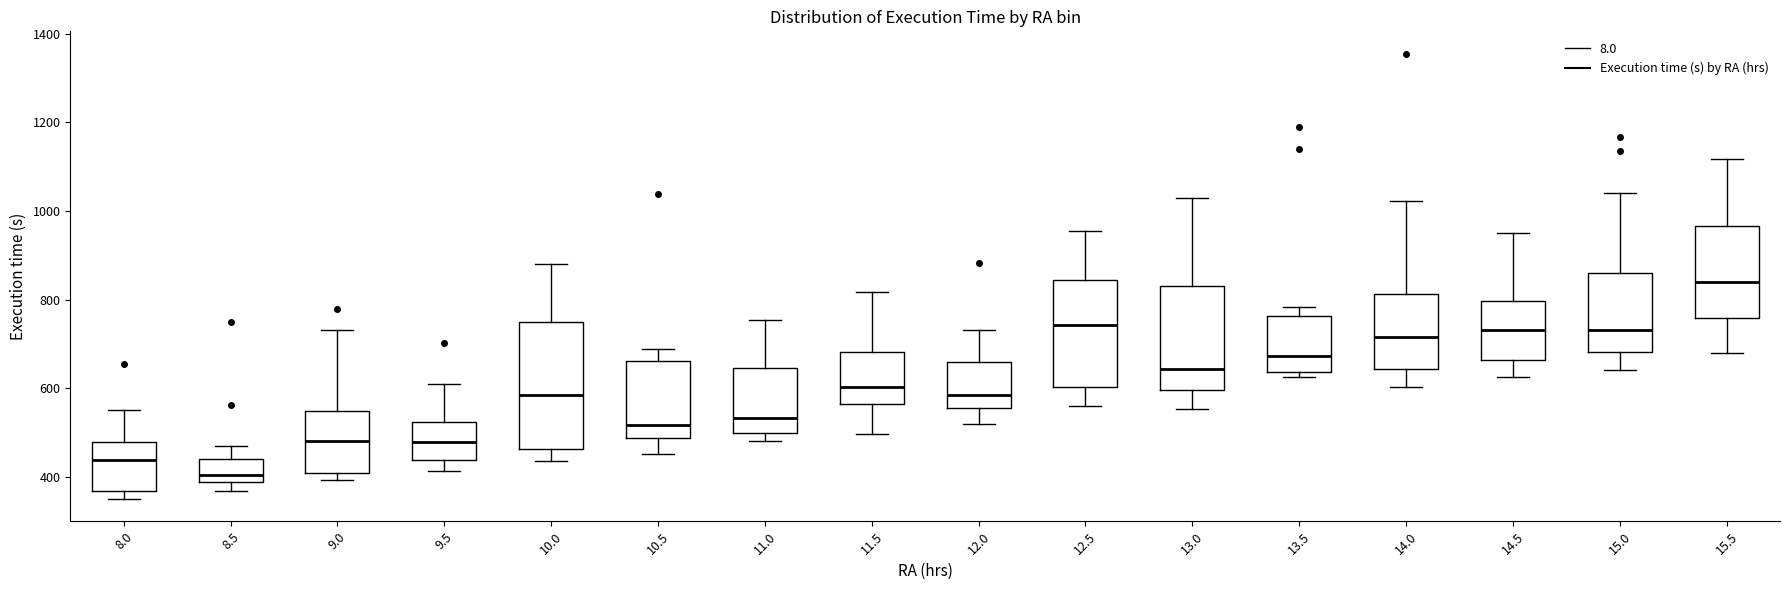

Reading left to right, read every box against the y-axis: the position of its median line, the range the box covers, and the ends of its whiskers. The values are not printed on the chart, so give them approximately, as read against the axis.

8.0: median 440, box 360 to 480, whiskers 360 (just below the box's lower edge) to 560
8.5: median 400, box 380 to 440, whiskers 360 to 460
9.0: median 480, box 400 to 540, whiskers 400 (just below the box's lower edge) to 740
9.5: median 480, box 440 to 520, whiskers 420 to 620
10.0: median 580, box 460 to 740, whiskers 440 to 880
10.5: median 520, box 480 to 660, whiskers 460 to 680
11.0: median 540, box 500 to 640, whiskers 480 to 760
11.5: median 600, box 560 to 680, whiskers 500 to 820
12.0: median 580, box 560 to 660, whiskers 520 to 740
12.5: median 740, box 600 to 840, whiskers 560 to 960
13.0: median 640, box 600 to 840, whiskers 560 to 1020
13.5: median 680, box 640 to 760, whiskers 620 to 780
14.0: median 720, box 640 to 820, whiskers 600 to 1020
14.5: median 740, box 660 to 800, whiskers 620 to 960
15.0: median 740, box 680 to 860, whiskers 640 to 1040
15.5: median 840, box 760 to 960, whiskers 680 to 1120